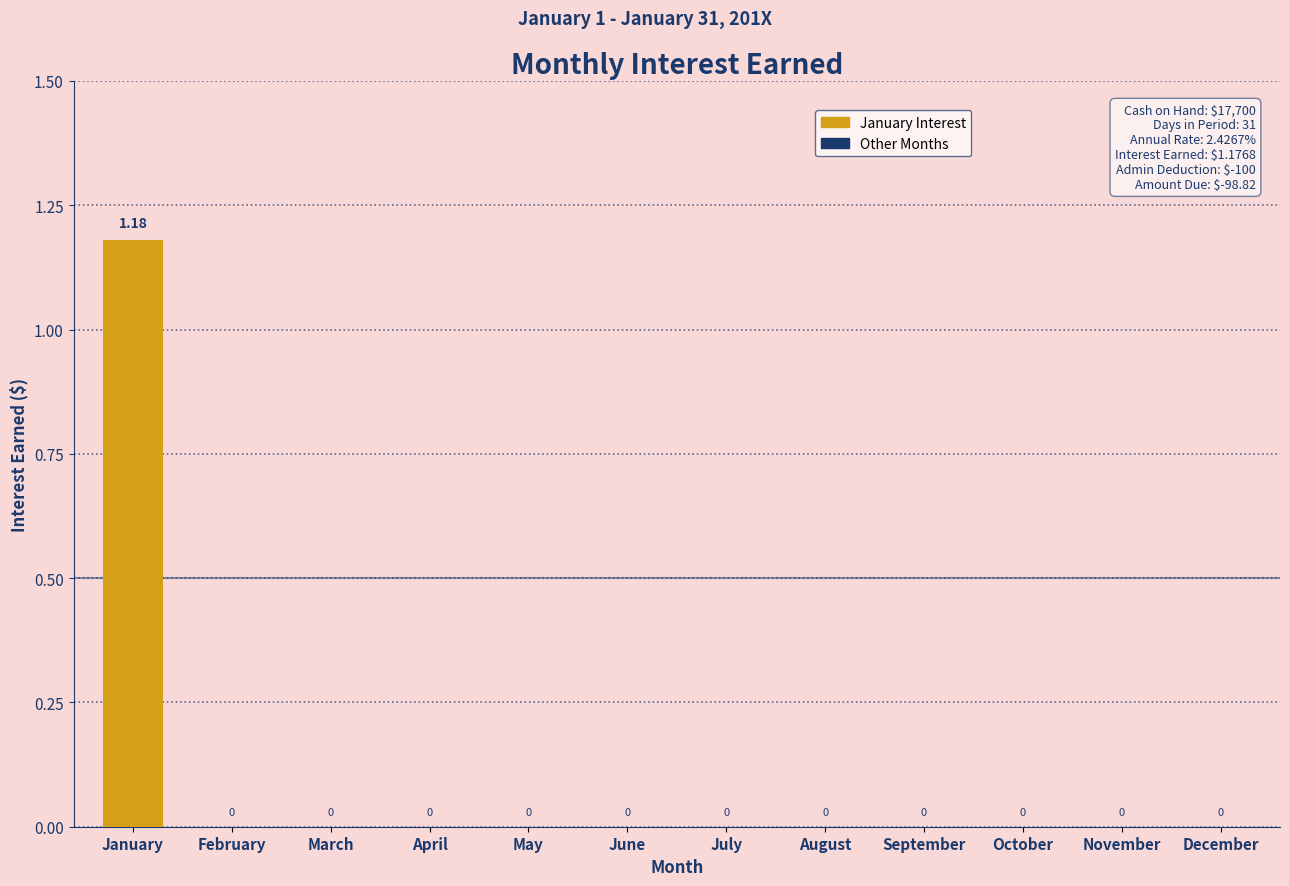

At which category does the chart reach its peak across all series?

January